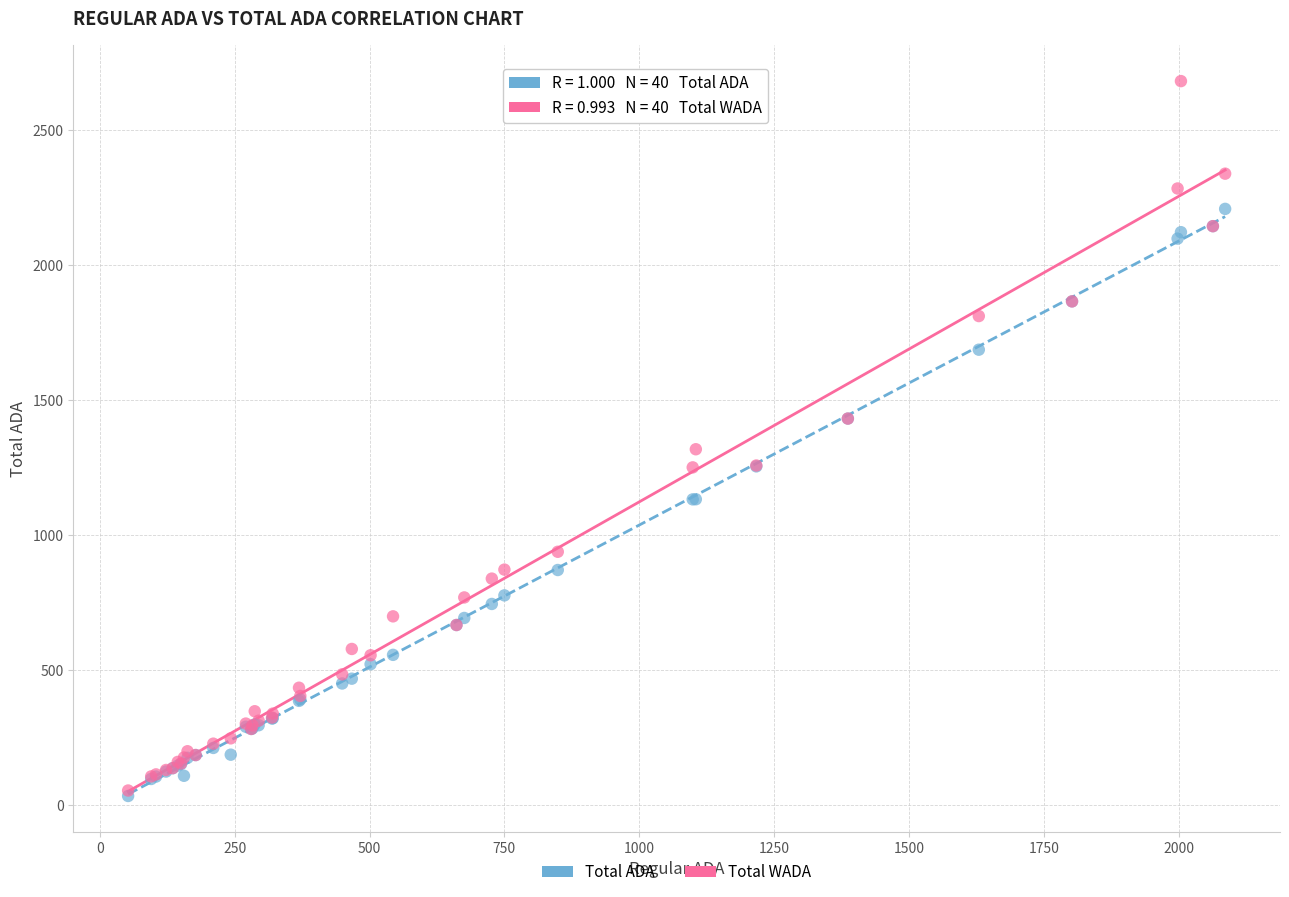

Across all series, what Y value is closest to 1357?

1317.8